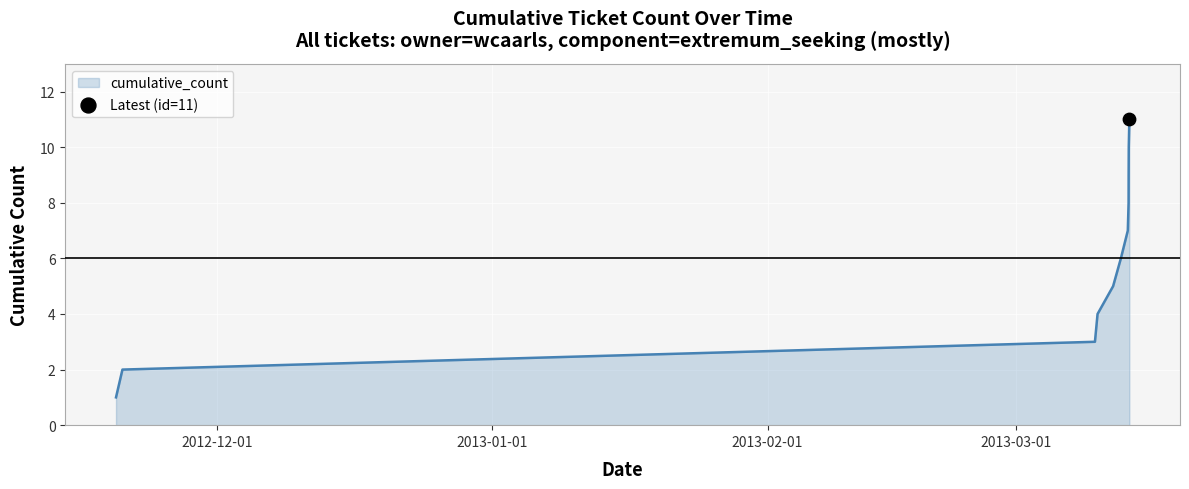

What is the difference between the maximum and minimum values?

10